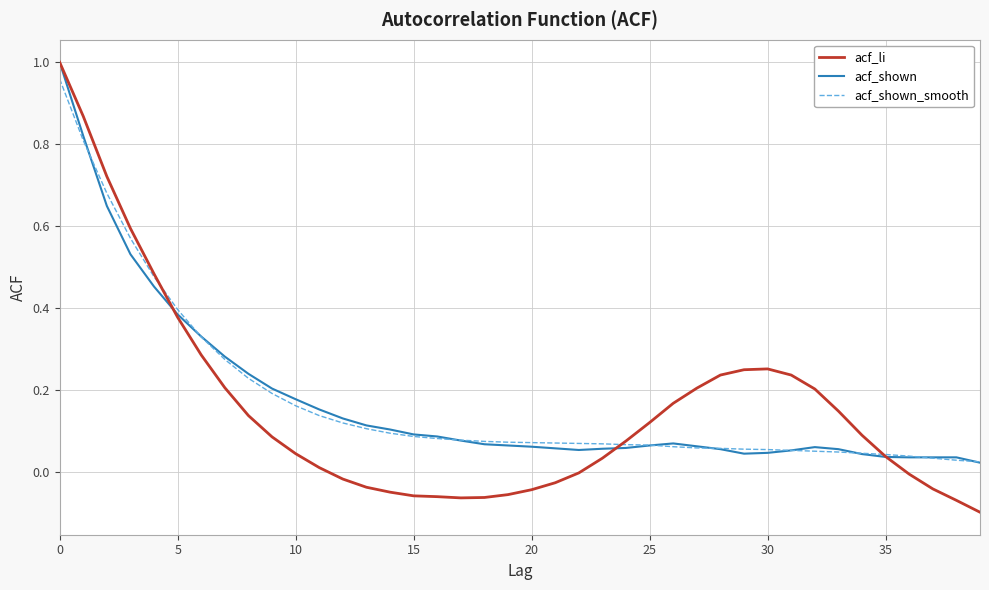

Reading right to left, list all the values displayed in this chart.

acf_li: -0.1	-0.1	-0.0	-0.0	0.0	0.1	0.1	0.2	0.2	0.3	0.2	0.2	0.2	0.2	0.1	0.1	0.0	-0.0	-0.0	-0.0	-0.1	-0.1	-0.1	-0.1	-0.1	-0.1	-0.0	-0.0	0.0	0.0	0.1	0.1	0.2	0.3	0.4	0.5	0.6	0.7	0.9	1.0
acf_shown: 0.0	0.0	0.0	0.0	0.0	0.0	0.1	0.1	0.1	0.0	0.0	0.1	0.1	0.1	0.1	0.1	0.1	0.1	0.1	0.1	0.1	0.1	0.1	0.1	0.1	0.1	0.1	0.1	0.2	0.2	0.2	0.2	0.3	0.3	0.4	0.5	0.5	0.6	0.8	1.0
acf_shown_smooth: 0.0	0.0	0.0	0.0	0.0	0.0	0.0	0.1	0.1	0.1	0.1	0.1	0.1	0.1	0.1	0.1	0.1	0.1	0.1	0.1	0.1	0.1	0.1	0.1	0.1	0.1	0.1	0.1	0.1	0.2	0.2	0.2	0.3	0.3	0.4	0.5	0.6	0.7	0.8	1.0